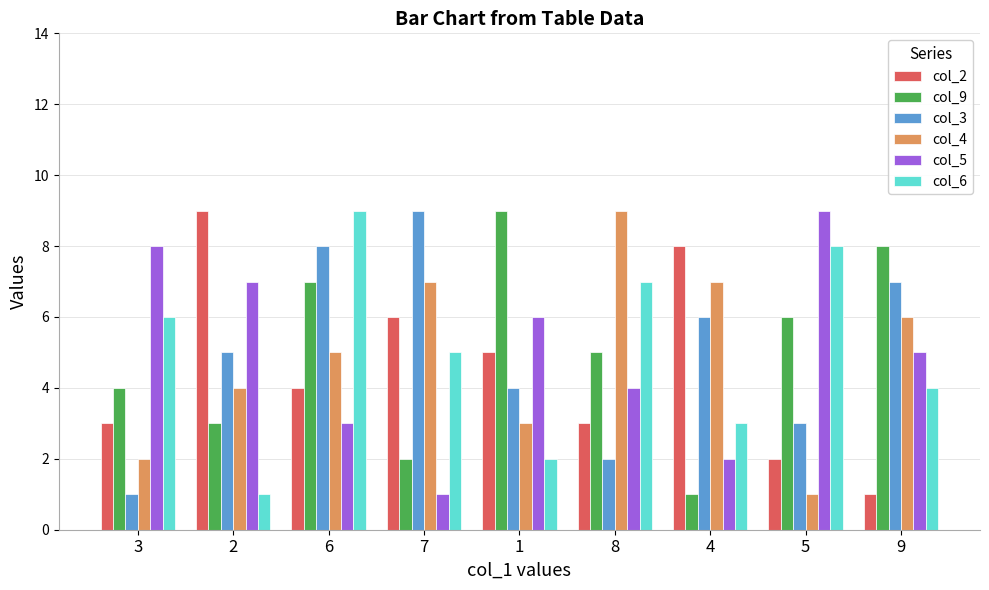

What is the maximum value for col_2?

9